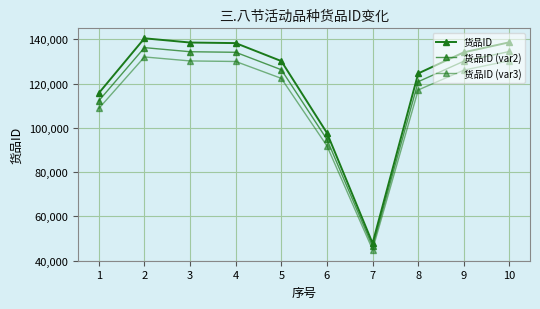

At how many categories does at least one series exceed 111604?

8